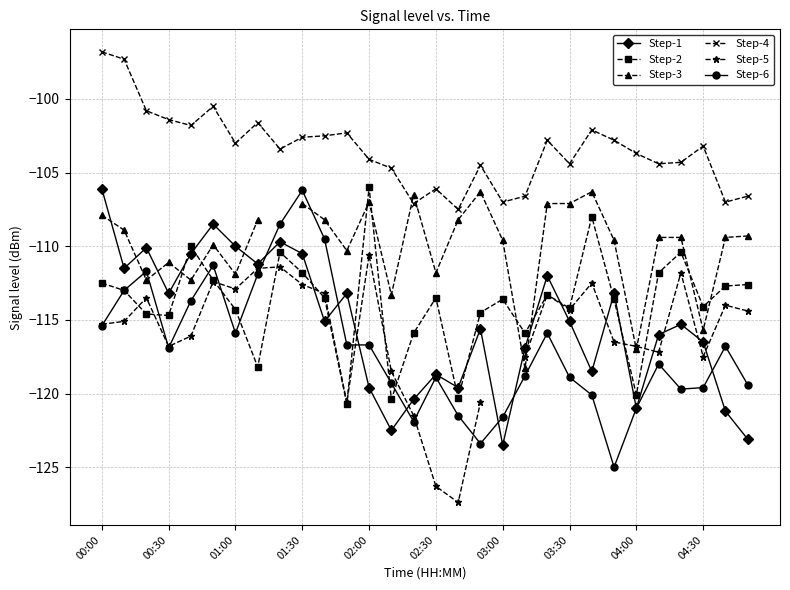

Does the chart display data point markers on the line(s)?

Yes